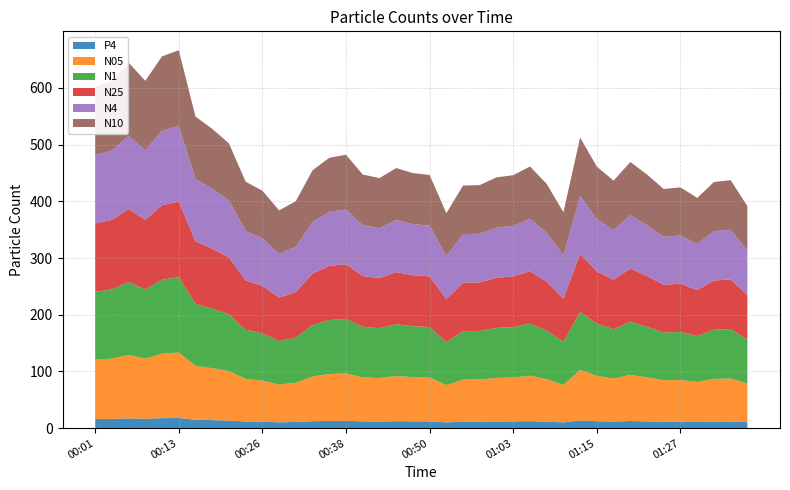

Reading right to left, extract all data points from this chart.

N05: 67.9	75.9	75.4	70.5	73.8	73.1	77.7	81.5	75.8	80.1	89.0	66.1	74.8	80.1	77.3	76.8	74.5	74.3	65.7	77.5	78.0	79.7	76.6	77.6	83.7	82.8	78.8	69.2	66.6	72.3	75.3	87.2	91.5	95.1	115.5	113.7	106.0	111.9	106.2	104.3
N1: 78.0	87.2	86.6	81.0	84.7	84.1	89.2	93.6	87.1	92.0	102.2	75.9	85.9	92.0	88.9	88.2	85.5	85.3	75.6	89.0	89.7	91.5	88.0	89.2	96.2	95.1	90.6	79.7	76.6	83.4	86.6	100.2	105.2	109.5	132.8	130.7	122.0	128.5	122.1	120.0
N25: 78.3	87.5	86.8	81.2	85.0	84.4	89.5	93.9	87.3	92.3	102.5	76.2	86.2	92.3	89.3	88.5	85.8	85.6	75.9	89.3	90.0	91.8	88.2	89.5	96.5	95.4	91.0	80.1	76.9	83.8	87.0	100.5	105.6	110.0	133.4	131.2	122.6	129.0	122.6	120.5
N4: 78.4	87.5	86.9	81.3	85.0	84.4	89.5	94.0	87.4	92.3	102.6	76.2	86.2	92.4	89.3	88.5	85.8	85.6	75.9	89.4	90.1	91.8	88.3	89.5	96.5	95.4	91.0	80.2	76.9	83.9	87.0	100.5	105.7	110.0	133.4	131.3	122.7	129.0	122.6	120.6
N10: 78.4	87.6	86.9	81.3	85.0	84.5	89.5	94.0	87.4	92.3	102.6	76.2	86.2	92.4	89.3	88.6	85.8	85.6	75.9	89.4	90.1	91.8	88.3	89.6	96.5	95.5	91.1	80.2	76.9	83.9	87.0	100.5	105.7	110.1	133.5	131.3	122.7	129.0	122.7	120.6
P4: 10.5	11.7	11.5	10.8	11.3	11.3	11.9	12.5	11.6	12.2	13.6	10.2	11.4	12.3	12.0	11.8	11.4	11.3	10.2	11.9	12.1	12.2	11.7	11.9	12.8	12.7	12.2	10.9	10.3	11.5	11.7	13.3	14.2	14.9	17.9	17.6	16.6	17.2	16.4	16.2